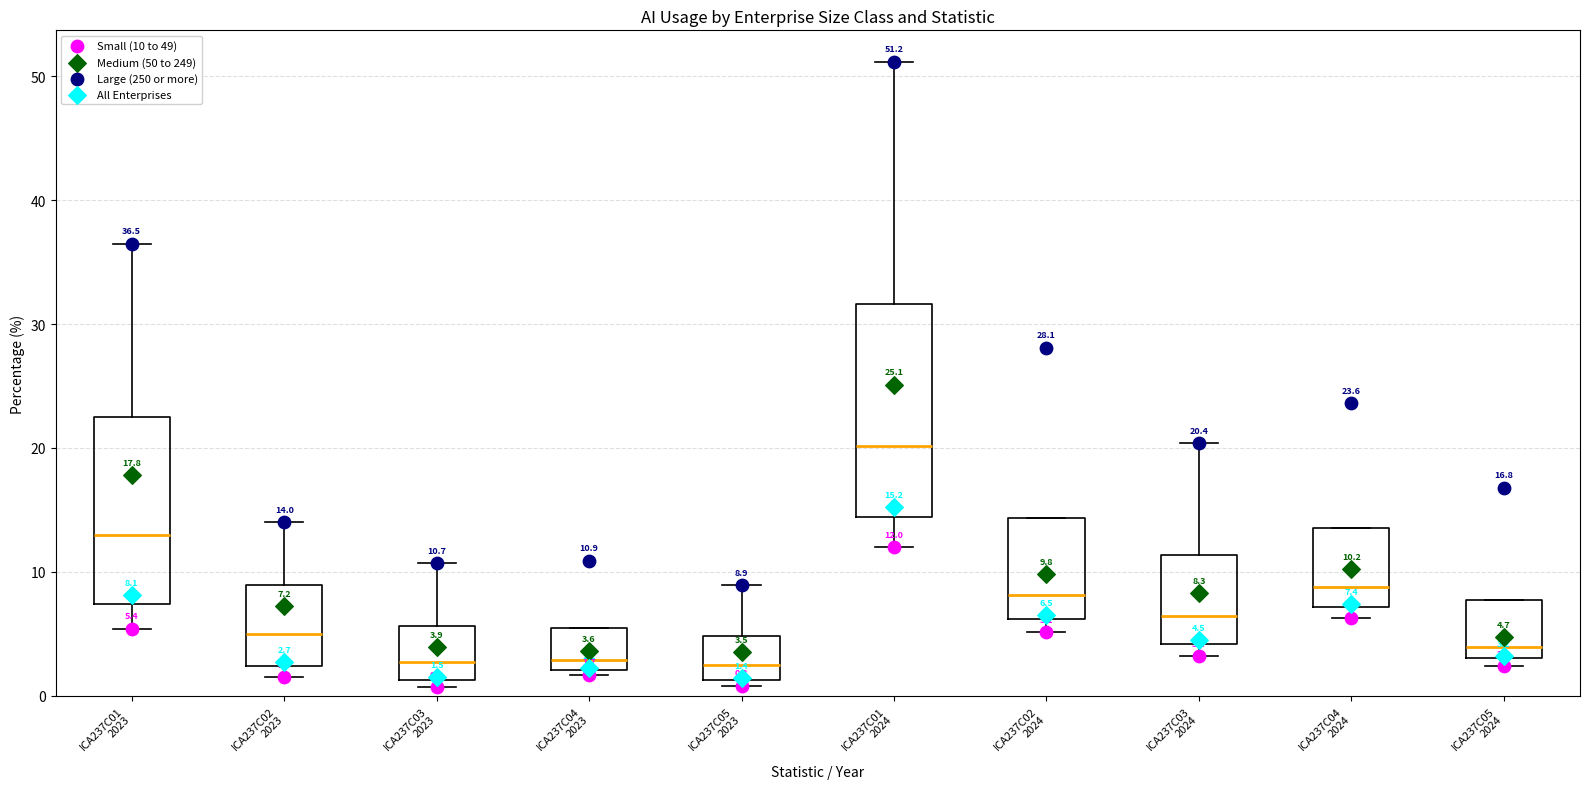

Which box is the tallest, from its lower edge to its upper edge?

ICA237C01 2024